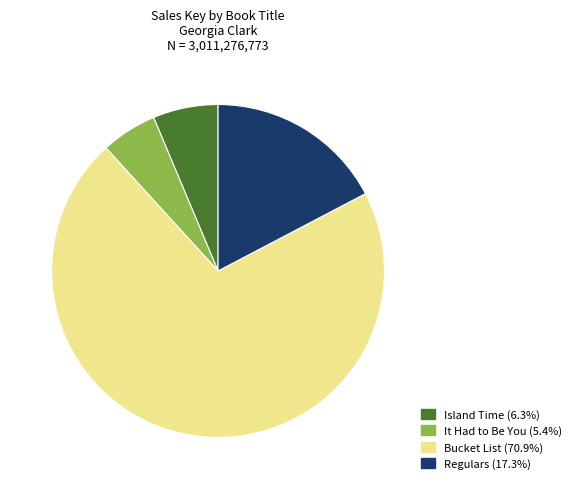

How many slices are in this pie chart?

4